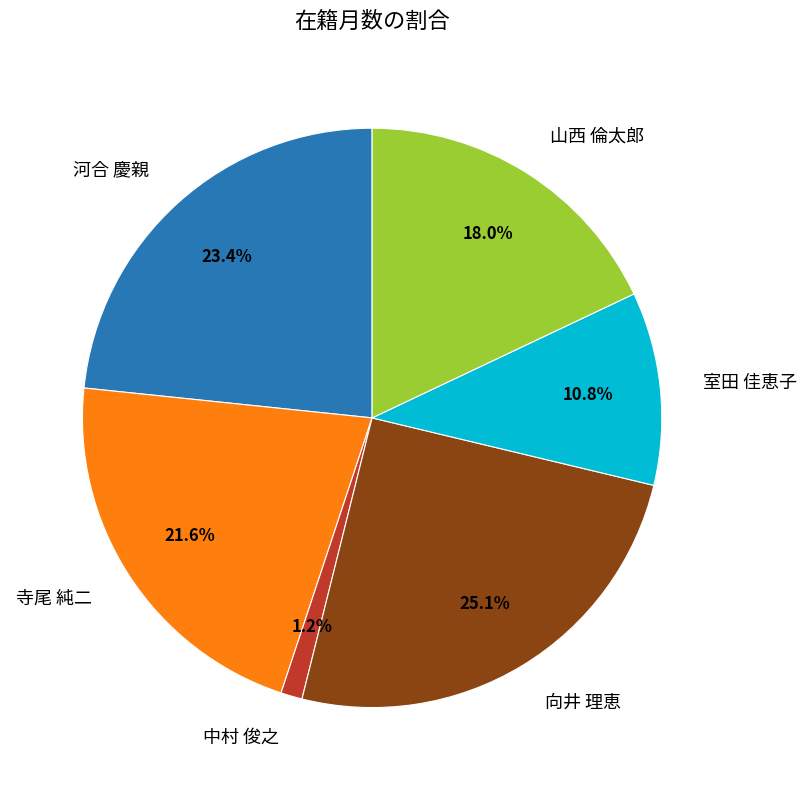

Does 河合 慶親 represent more than half of the total?

No